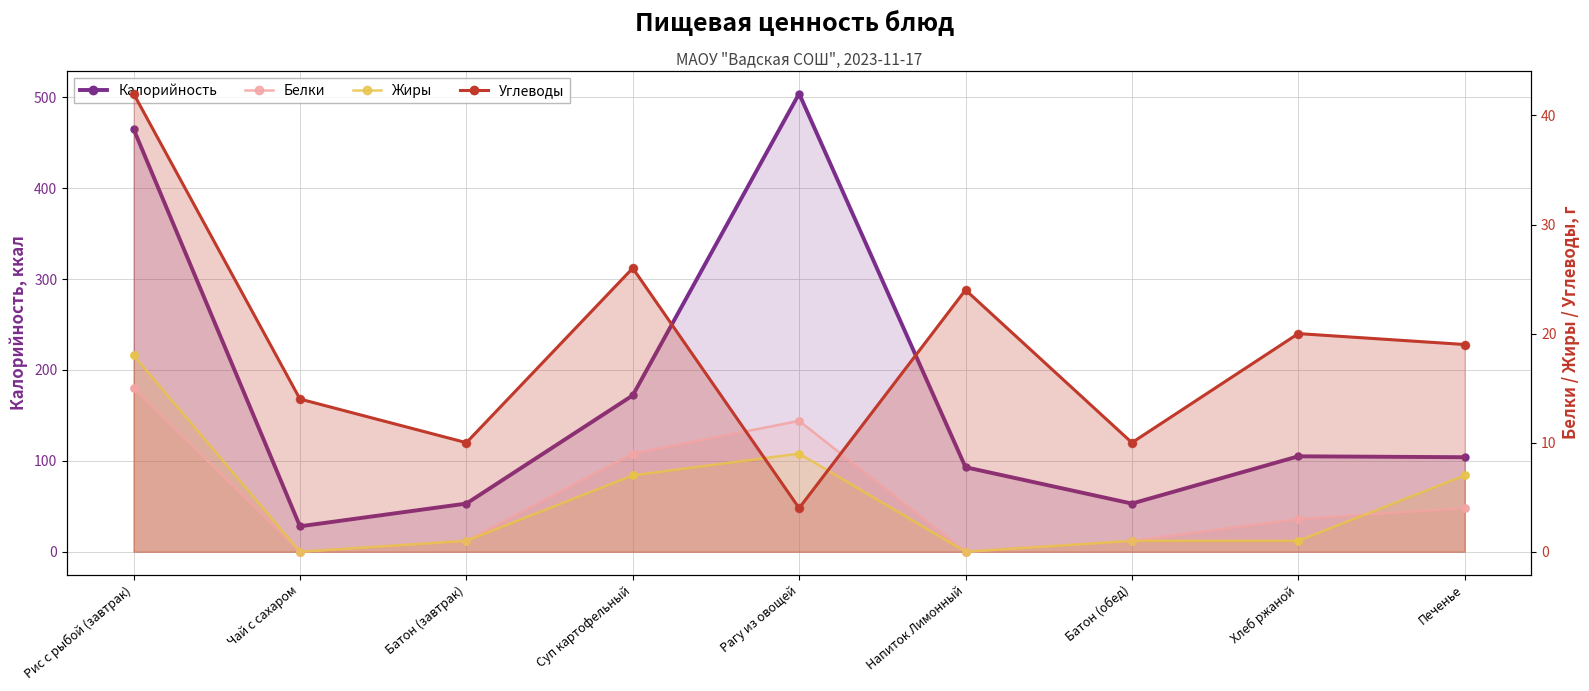

Which series has the largest total across all categories?

Калорийность